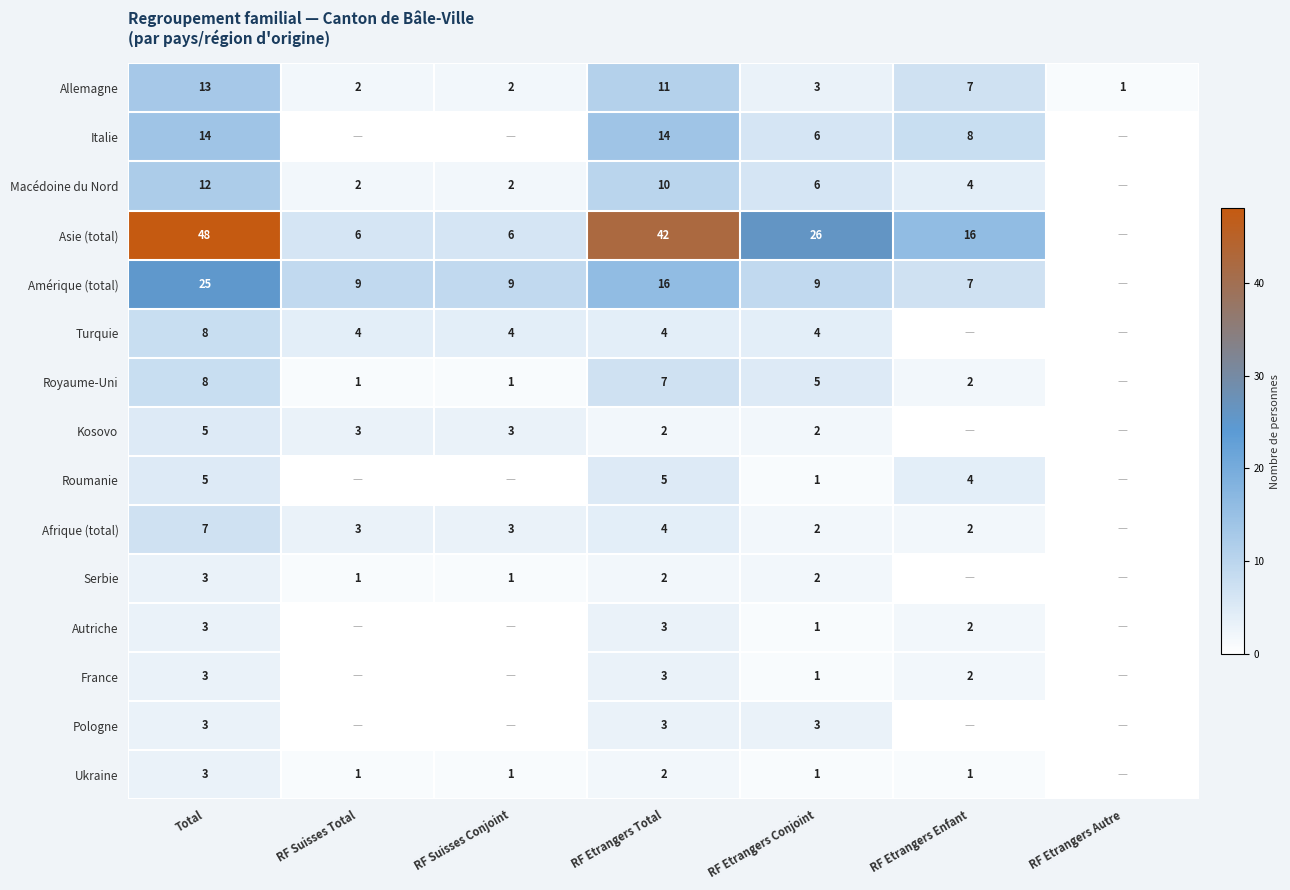

What is the spread (max minus min) of values at RF Etrangers Conjoint?

25